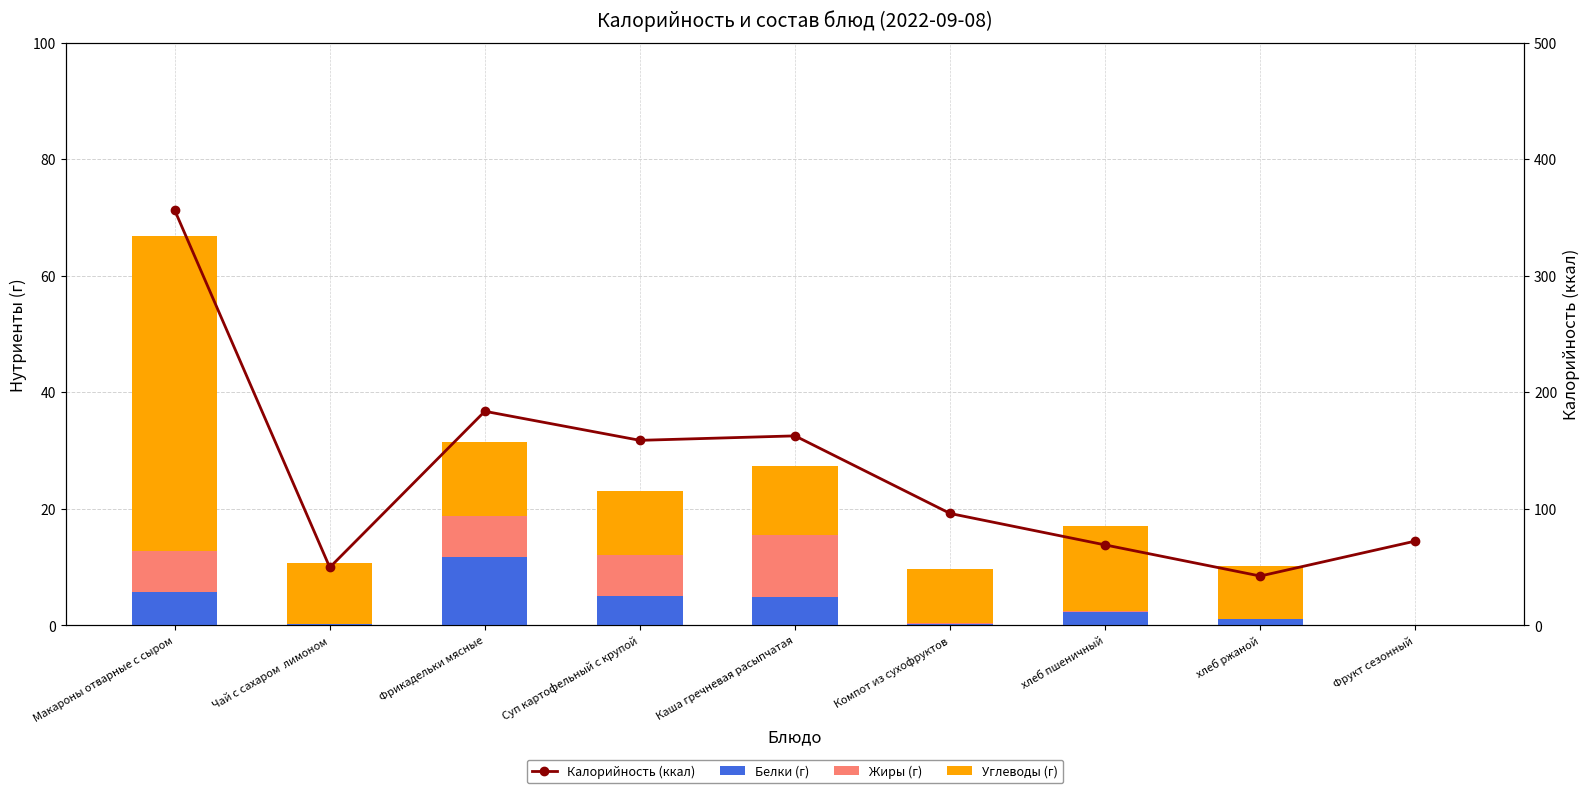

How many groups of bars are there?

9